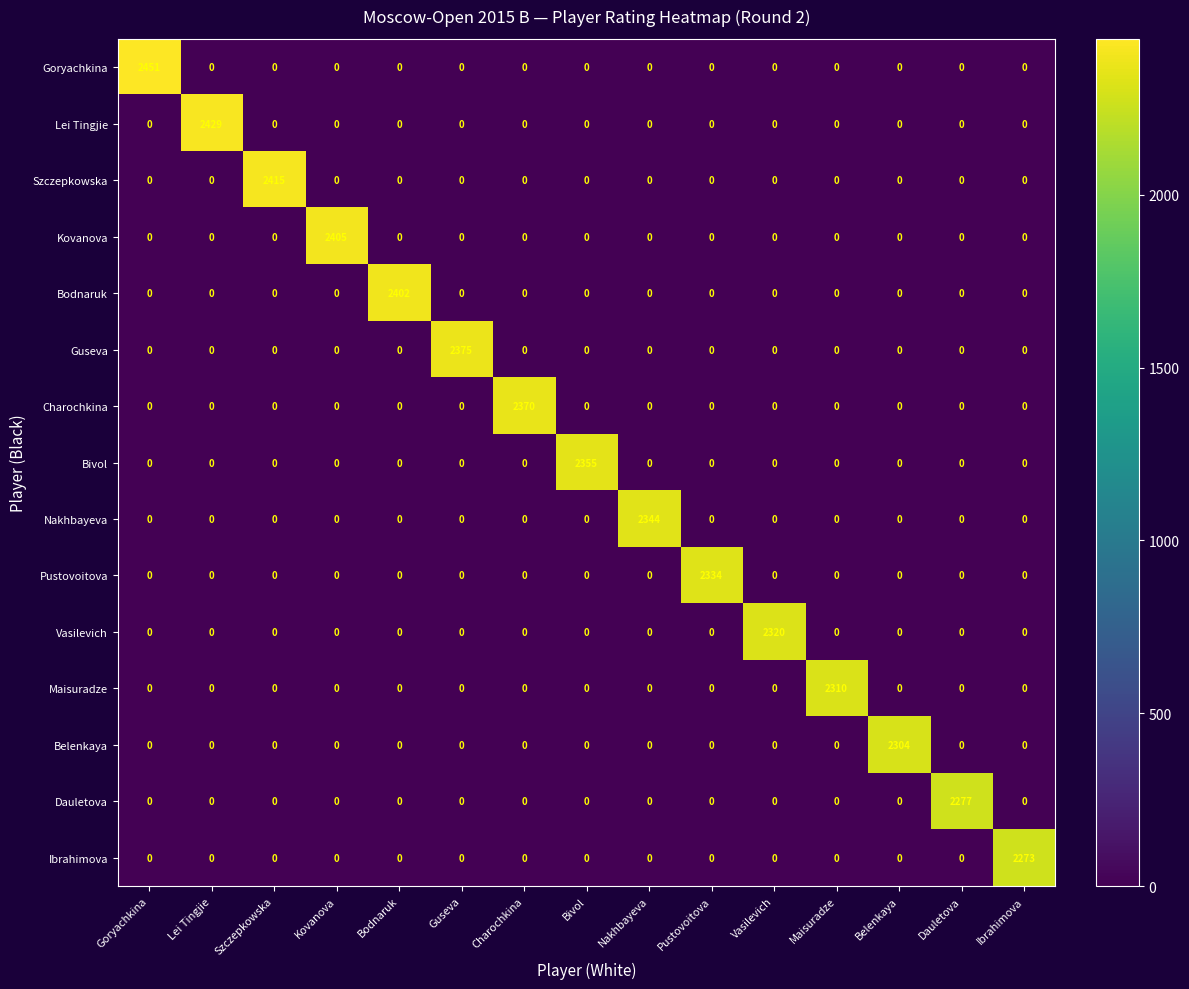

At which category is the sum across all series the highest?

Goryachkina